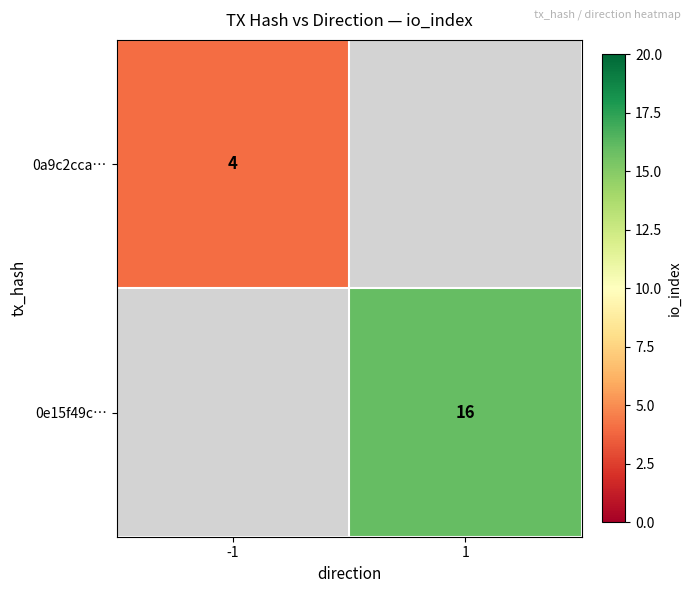

Is the value of 0a9c2cca… at -1 greater than the value of 0e15f49c… at 1?

No